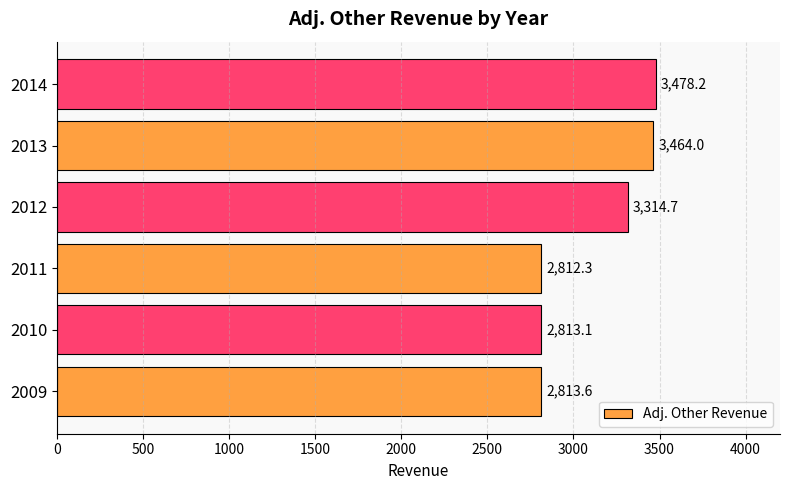

What is the change in value from 2009 to 2014?

+664.6